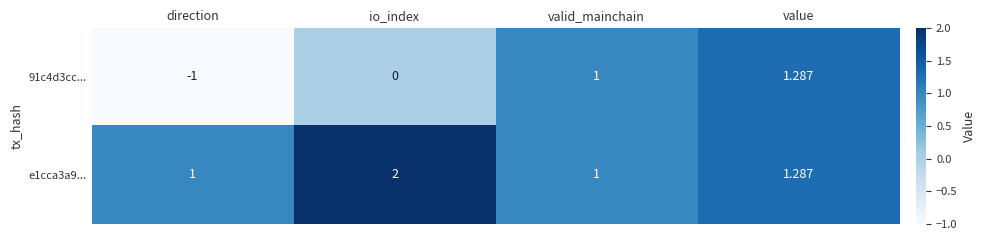

Is the value of 91c4d3cc... at value greater than the value of e1cca3a9... at io_index?

No